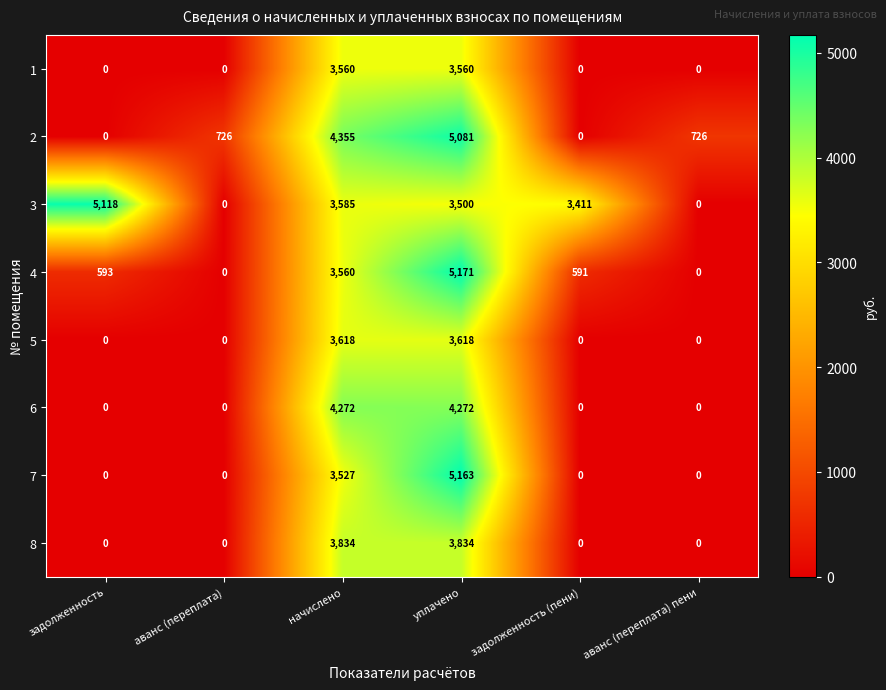

Read the 5 value at начислено, to the nearest 10.

3620